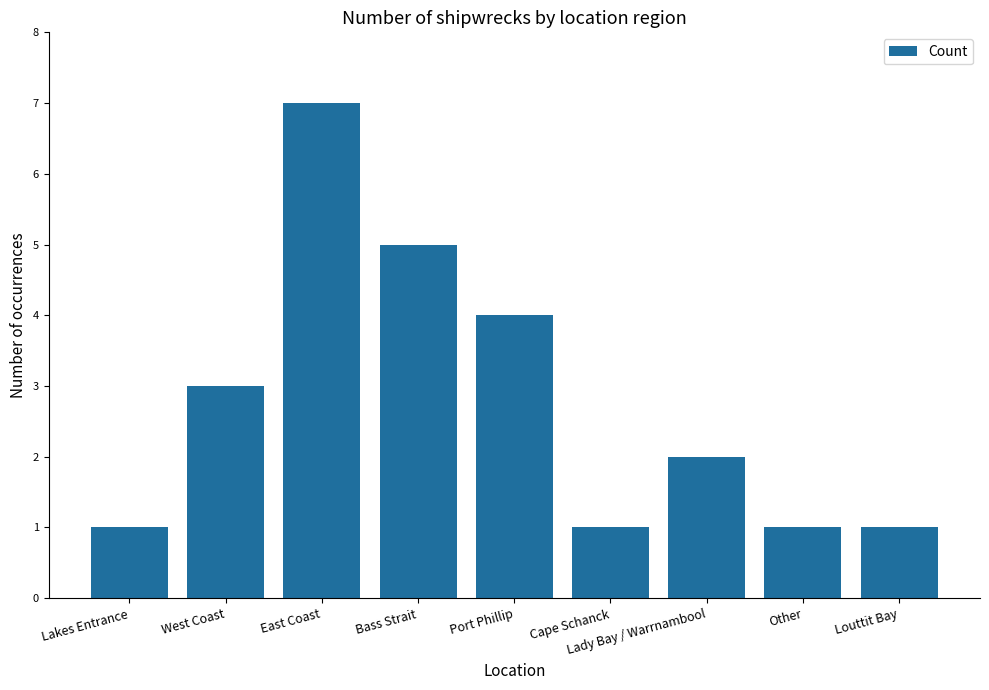

How many categories are shown in the chart?

9